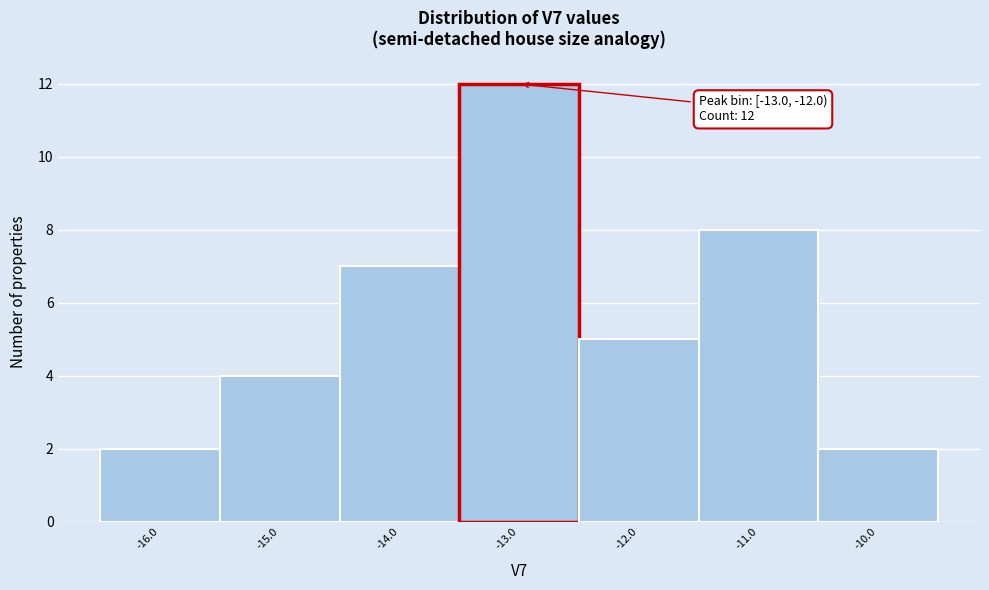

Reading left to right, transcribe all the data shown in this chart.

2	4	7	12	5	8	2